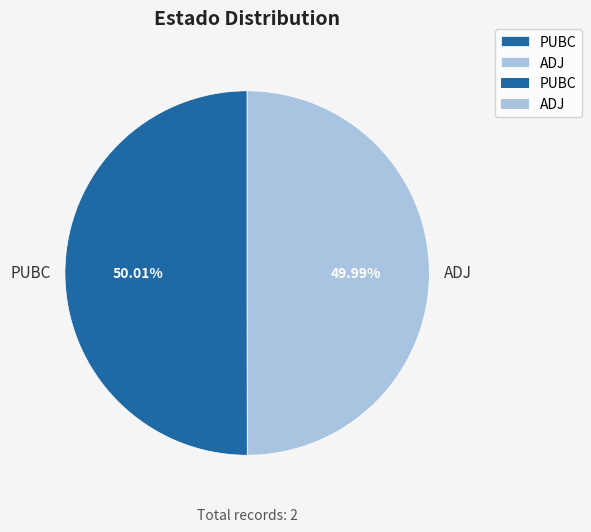

What is the ratio of the value at ADJ to the value at PUBC?

1.0